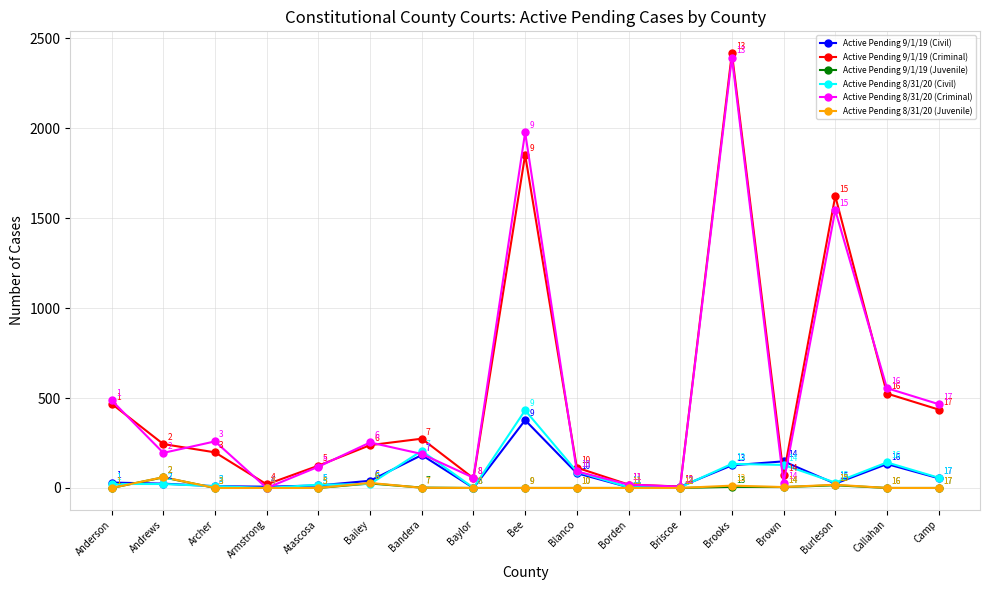

What is the label of the 5th point from the left?

Atascosa